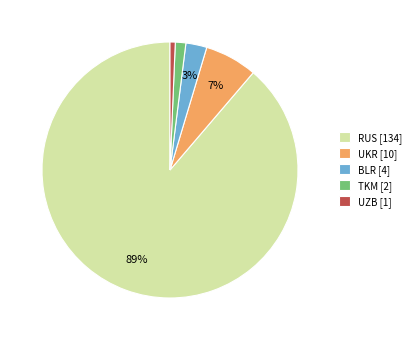

What is the ratio of the value at BLR [4] to the value at UKR [10]?

0.4